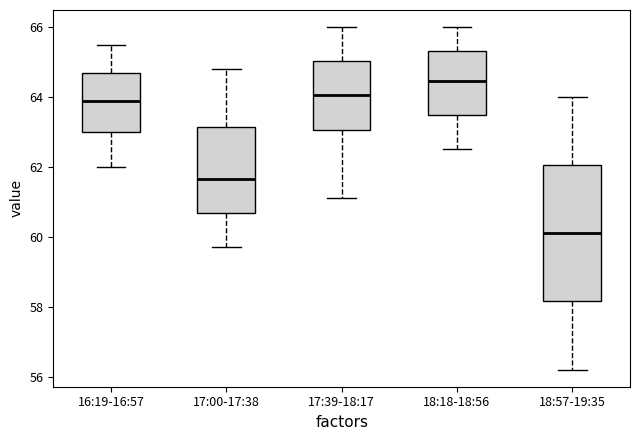

Reading left to right, read every box against the y-axis: the position of its median line, the range the box covers, and the ends of its whiskers. The values are not printed on the chart, so give them approximately, as read against the axis.

16:19-16:57: median 64.0, box 63.0 to 64.8, whiskers 62.0 to 65.6
17:00-17:38: median 61.6, box 60.6 to 63.2, whiskers 59.8 to 64.8
17:39-18:17: median 64.0, box 63.0 to 65.0, whiskers 61.2 to 66.0
18:18-18:56: median 64.4, box 63.4 to 65.4, whiskers 62.6 to 66.0
18:57-19:35: median 60.2, box 58.2 to 62.0, whiskers 56.2 to 64.0